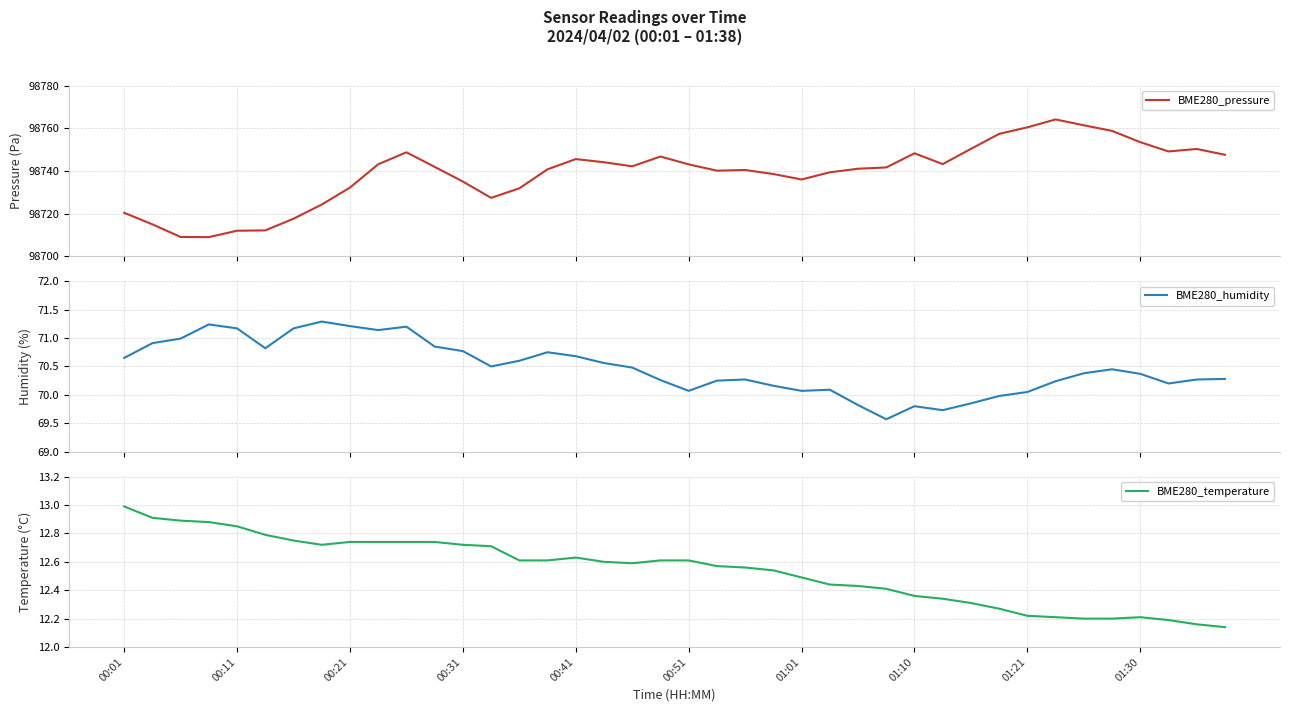

Is it true that BME280_temperature equals 13.0 at 00:01?

True